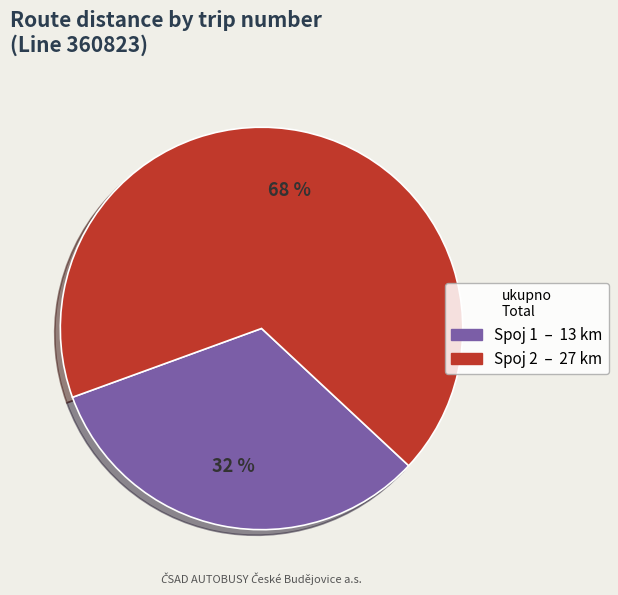

Is there a majority slice in this chart?

Yes